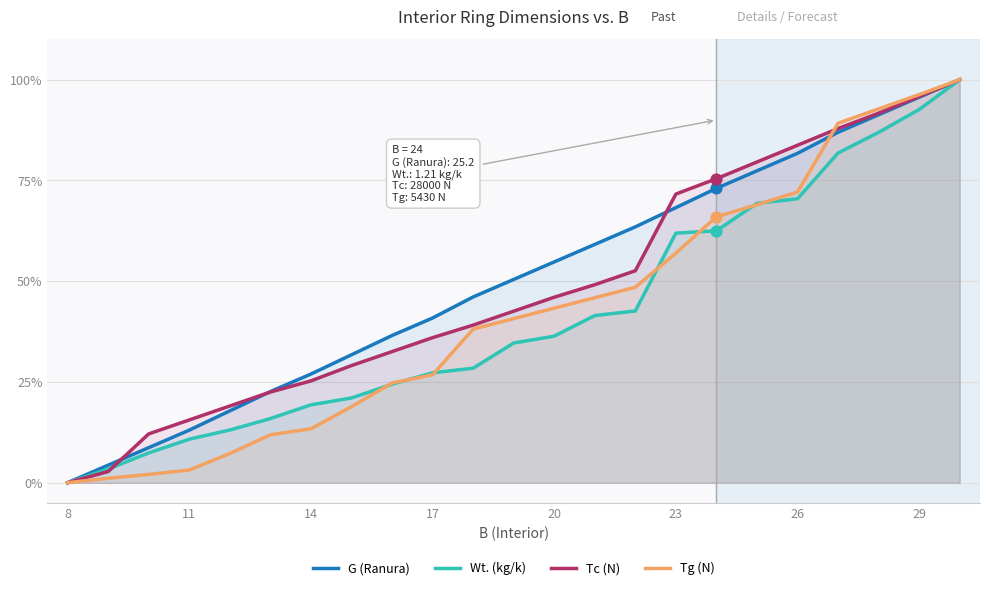

Is the value of Wt. (kg/k) at 18 greater than the value of G (Ranura) at 11?

Yes